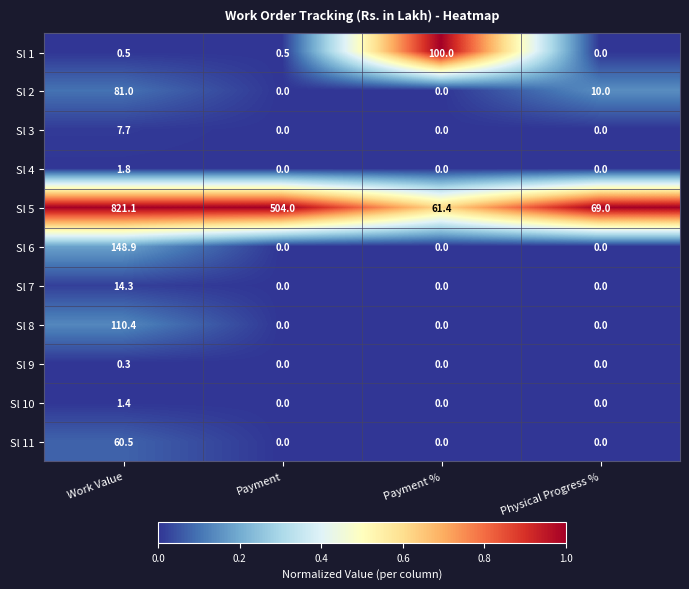

At how many categories does at least one series exceed 0?

4